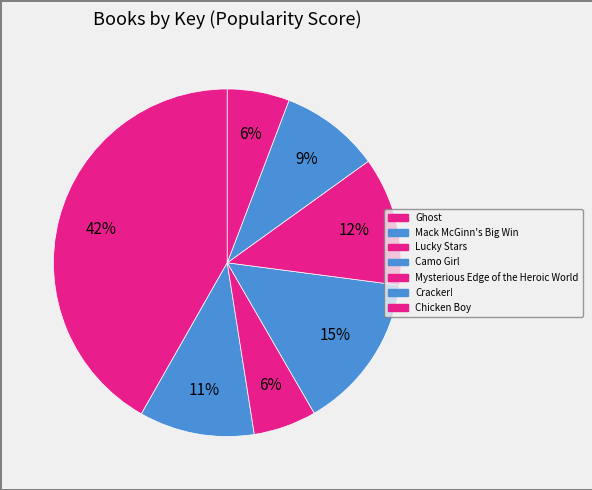

How many segments does this pie chart have?

7